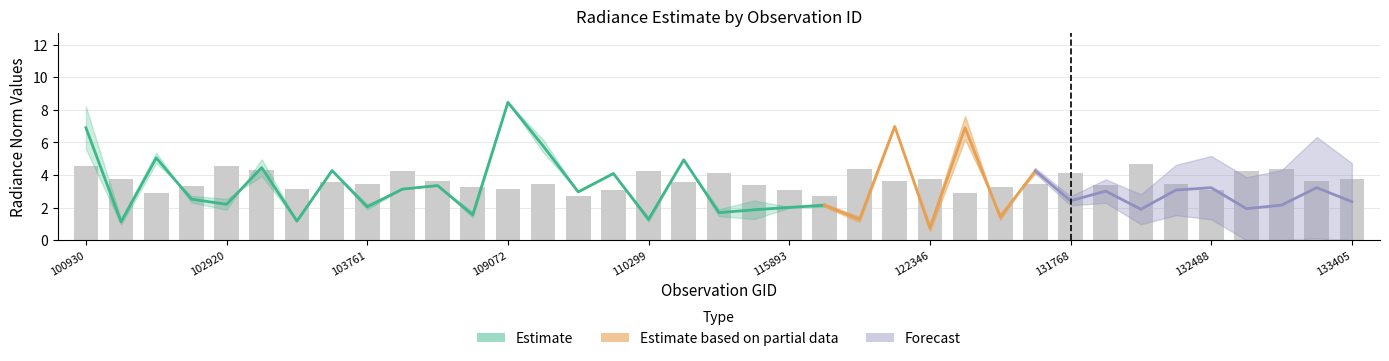

Read the rade9_mult_nadir_norm value at 133223.

3.2